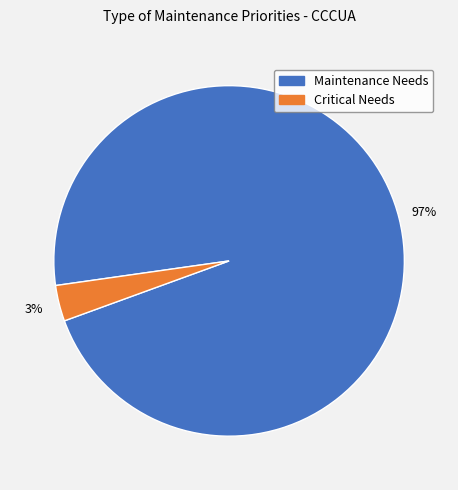

What percentage is the Critical Needs slice, to the nearest percent?

3%